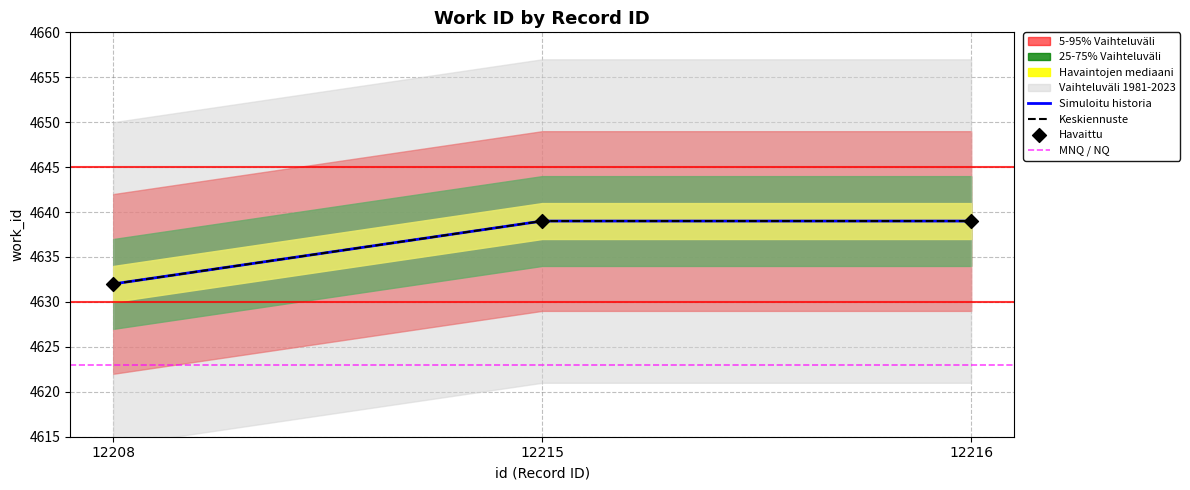

Approximately how many times larger is the value at 12216 compared to 12215?

1.0